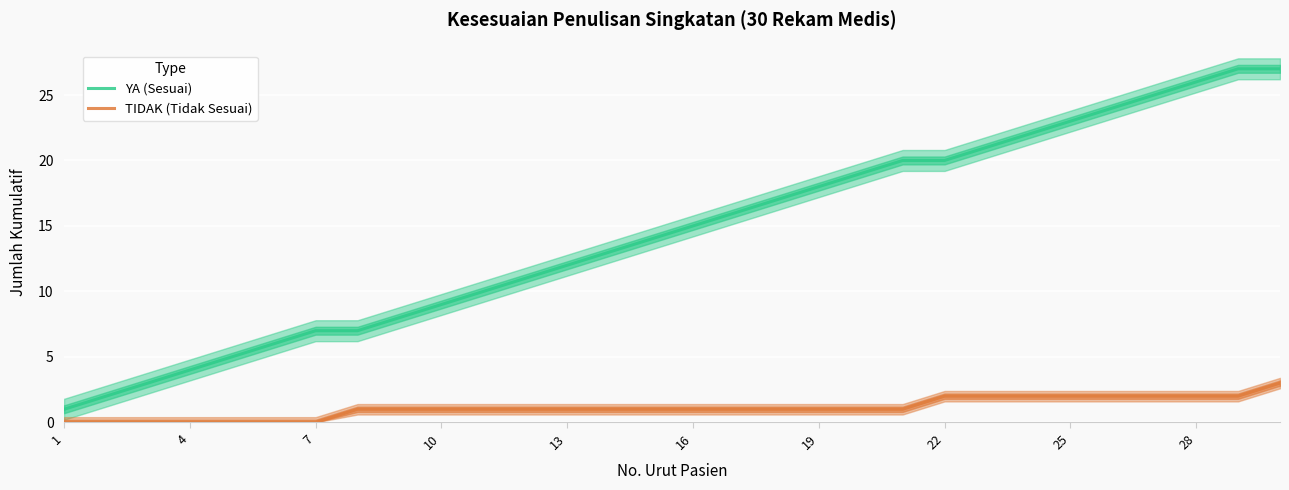

At how many categories does at least one series exceed 17?

12